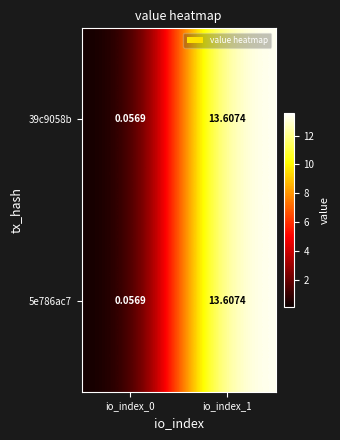

Is the value of 5e786ac7 at io_index_1 greater than the value of 39c9058b at io_index_0?

Yes